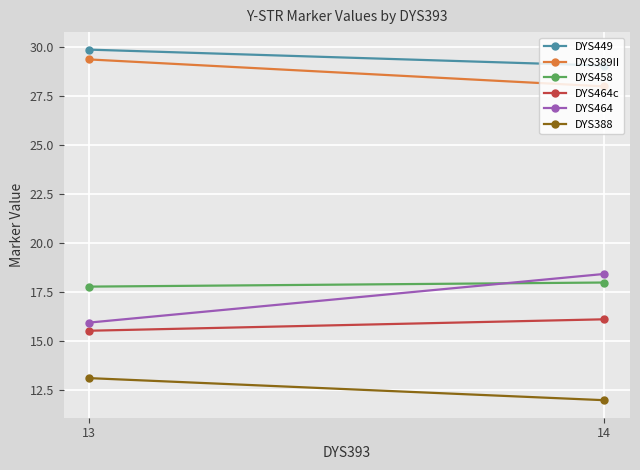

What is the value of the DYS389II point at the 2nd from the left?

28.0